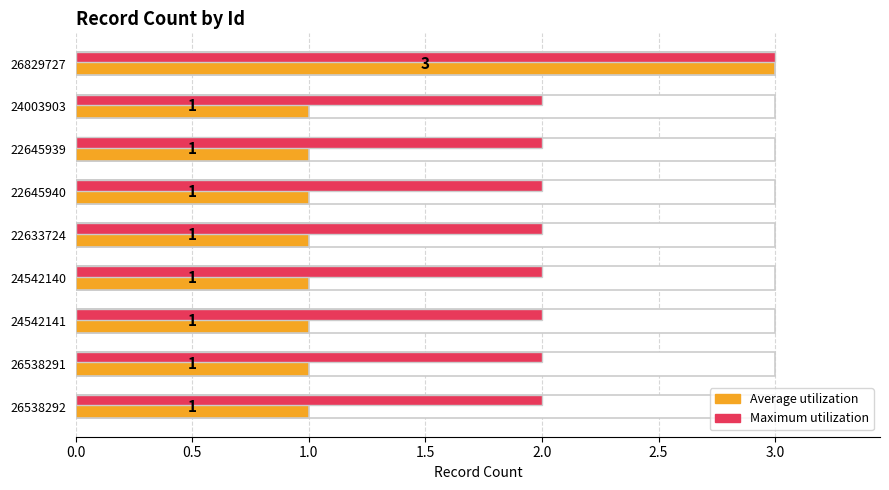

What is the total value across all series at 24542141?

3